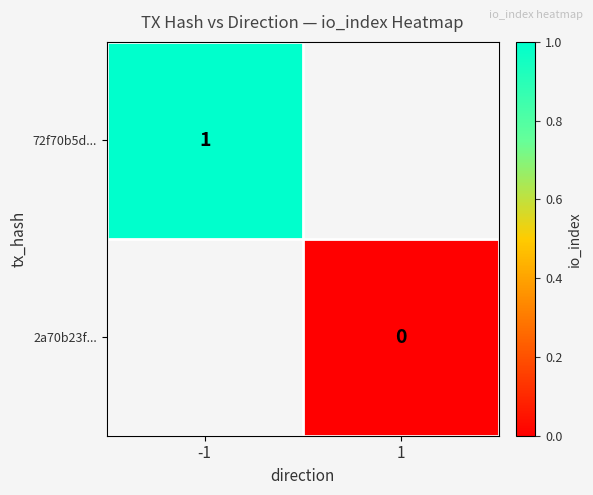

Is the value of 72f70b5d... at -1 greater than the value of 2a70b23f... at 1?

Yes